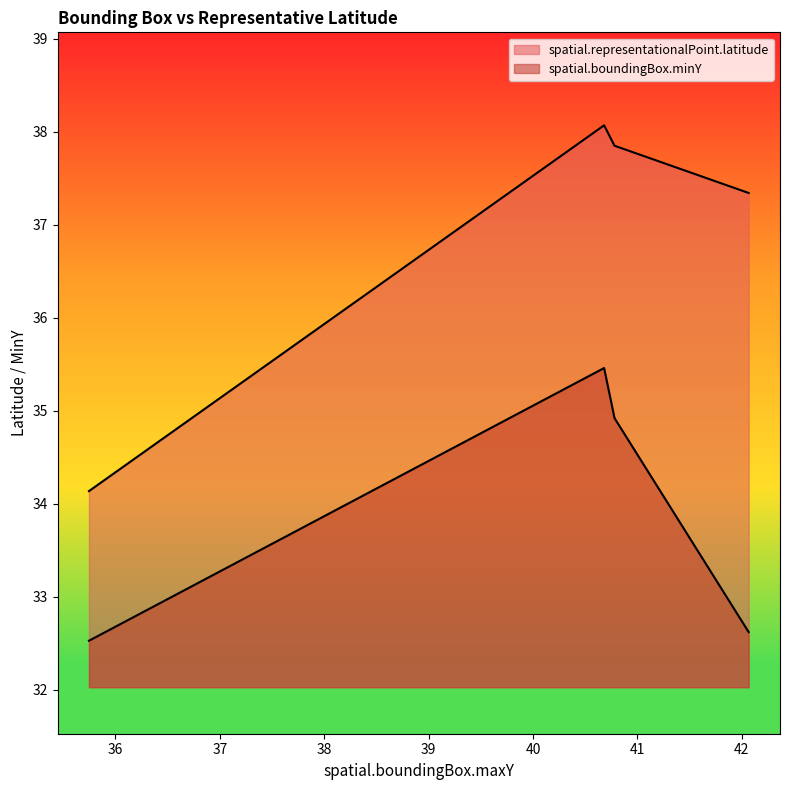

True or false: spatial.boundingBox.minY has a value of 35.5 at 40.6806.

True